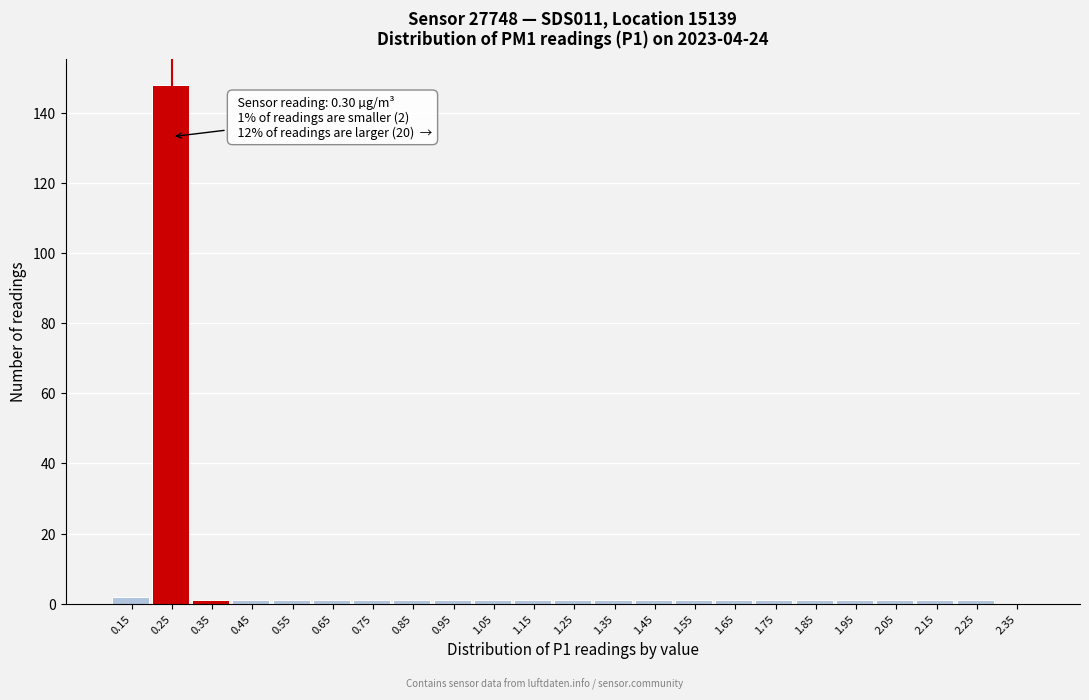

Reading left to right, extract all data points from this chart.

0.15=2	0.25=148	0.35=1	0.45=1	0.55=1	0.65=1	0.75=1	0.85=1	0.95=1	1.05=1	1.15=1	1.25=1	1.35=1	1.45=1	1.55=1	1.65=1	1.75=1	1.85=1	1.95=1	2.05=1	2.15=1	2.25=1	2.35=0